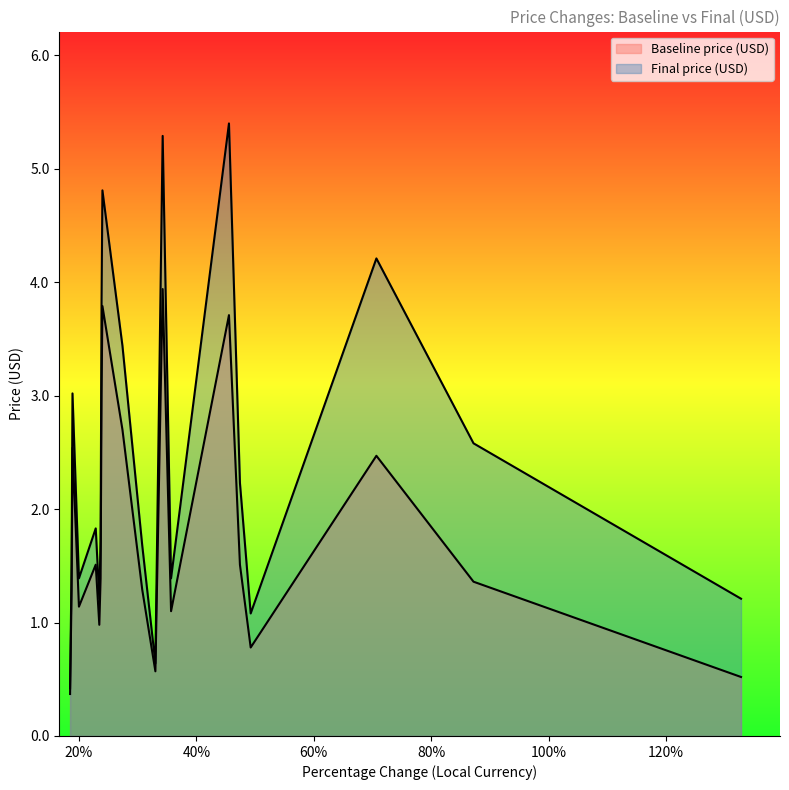

Does the chart have visible grid lines?

No